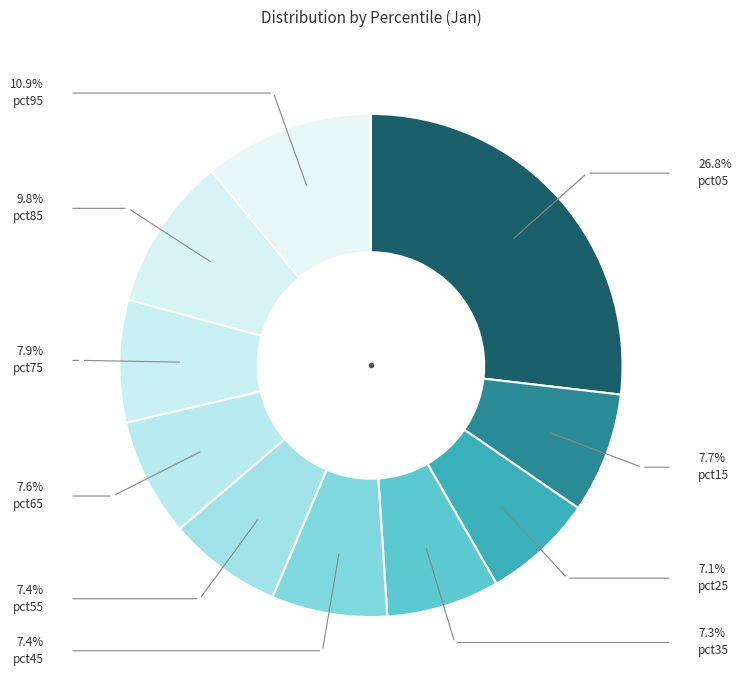

How many slices are in this pie chart?

10